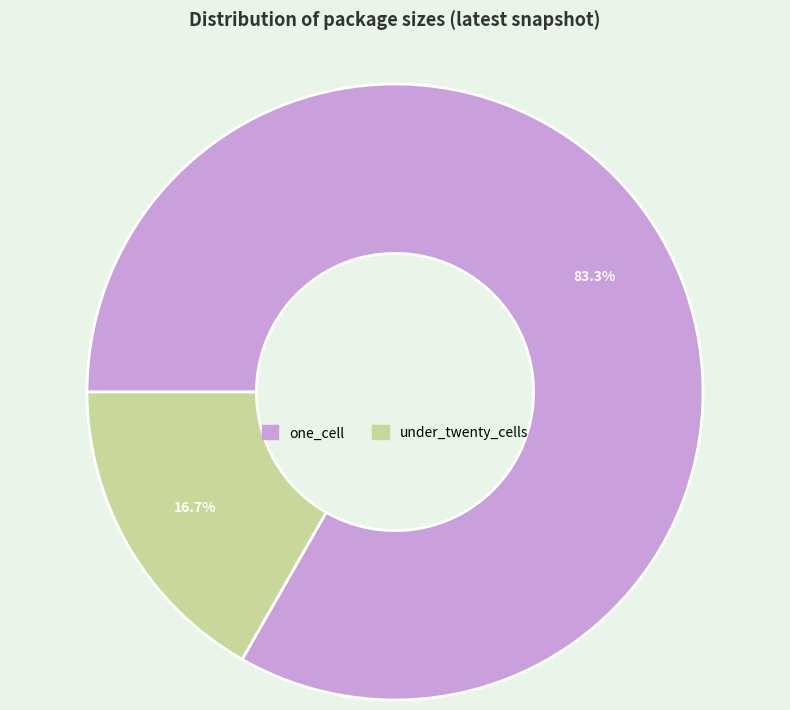

Does any single category account for the majority?

Yes